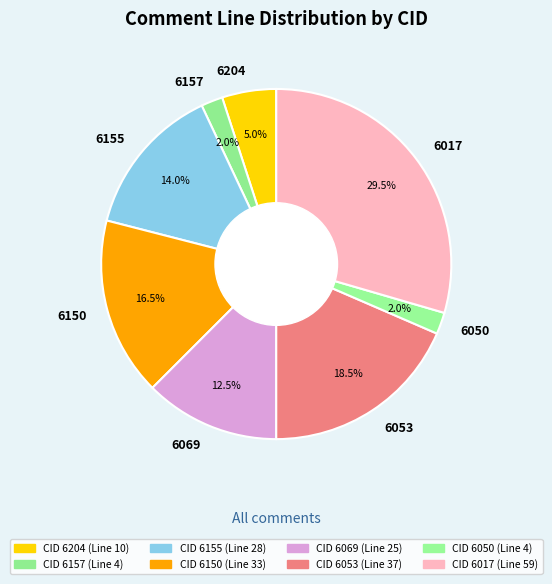

What is the largest slice in the pie chart?

6017